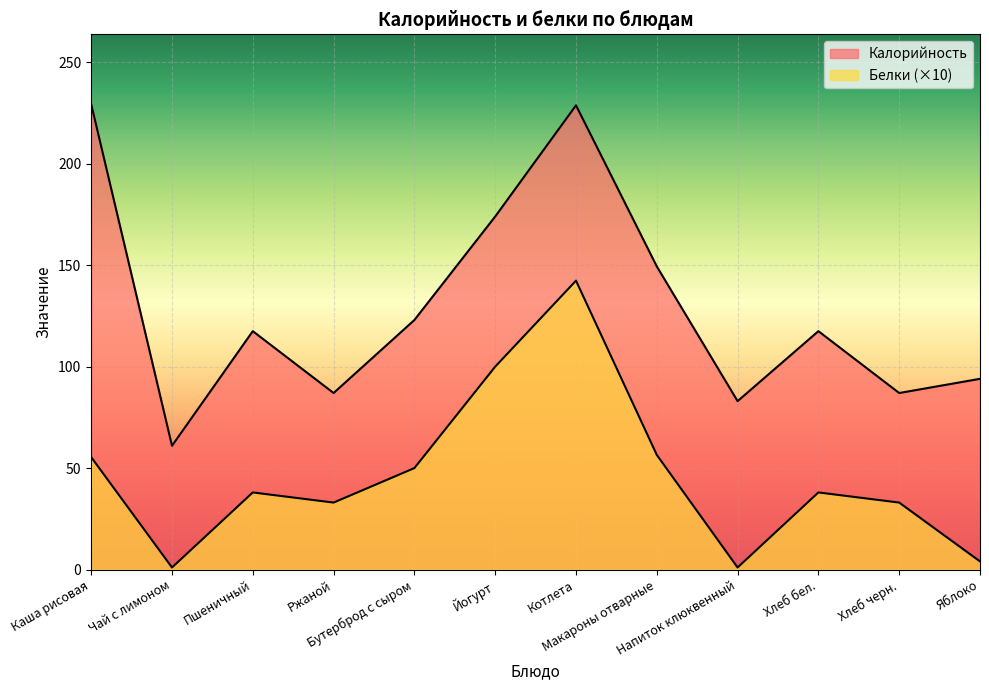

True or false: Белки and Калорийность cross at least once.

False